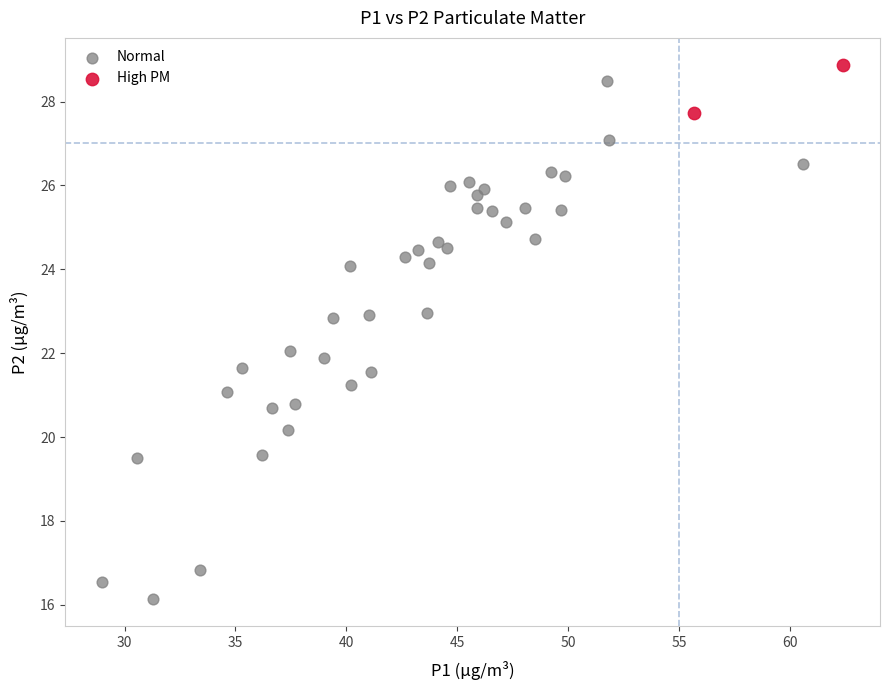

Which series has the widest spread of Y values?

Normal